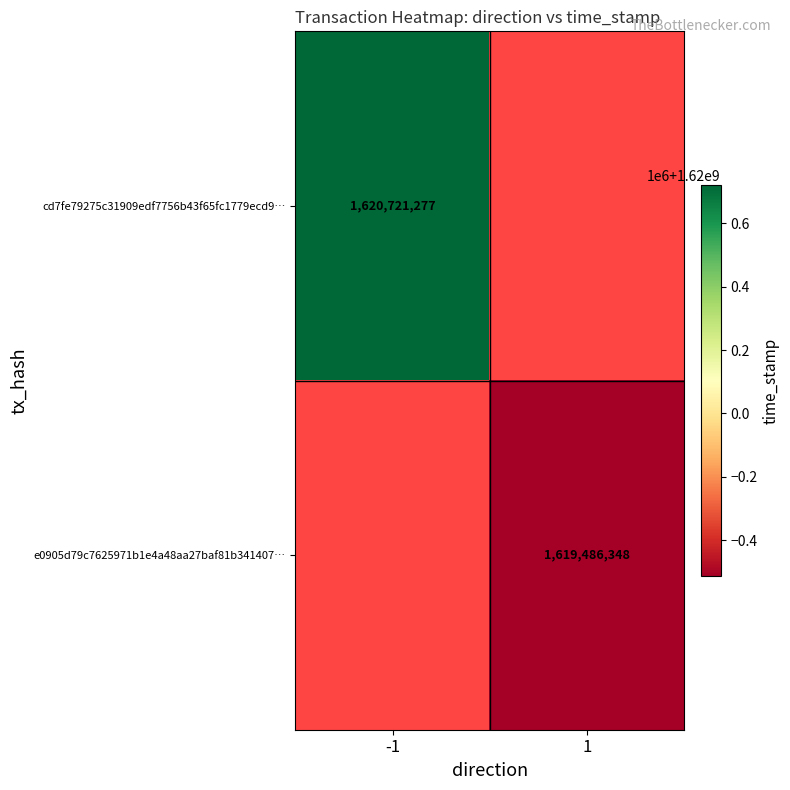

The value of e0905d79c7625971b1e4a48aa27baf81b341407… at 1 is 324173318.7. True or false?

False